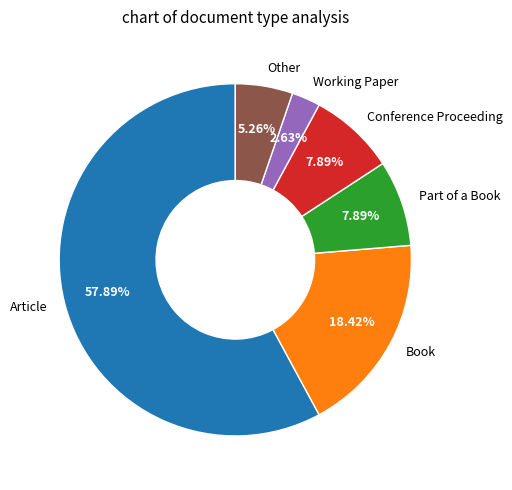

To the nearest percent, what is the average slice percentage?

17%